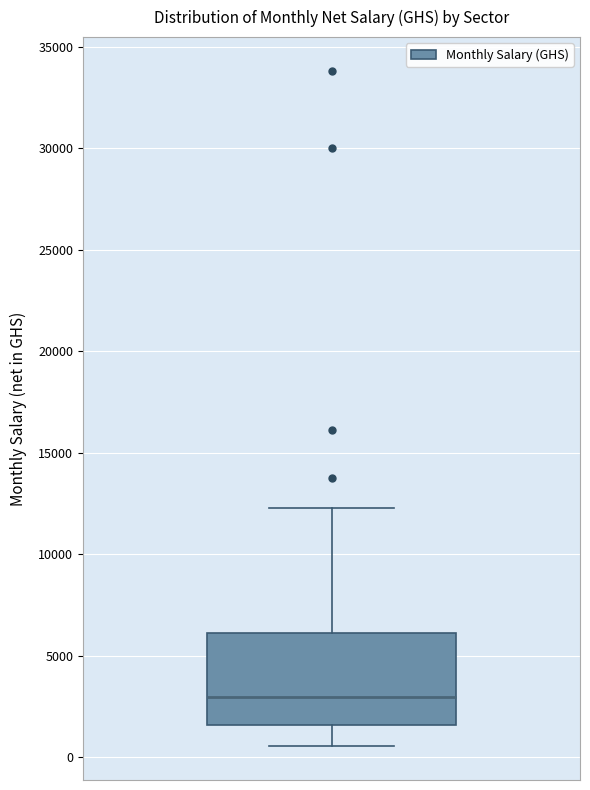

Read this box plot against the y-axis: the position of the median line, the range covered by the box, and the ends of both whiskers. The values are not printed on the chart, so give them approximately, as read against the axis.

median 3000, box 1500 to 6000, whiskers 500 to 12500